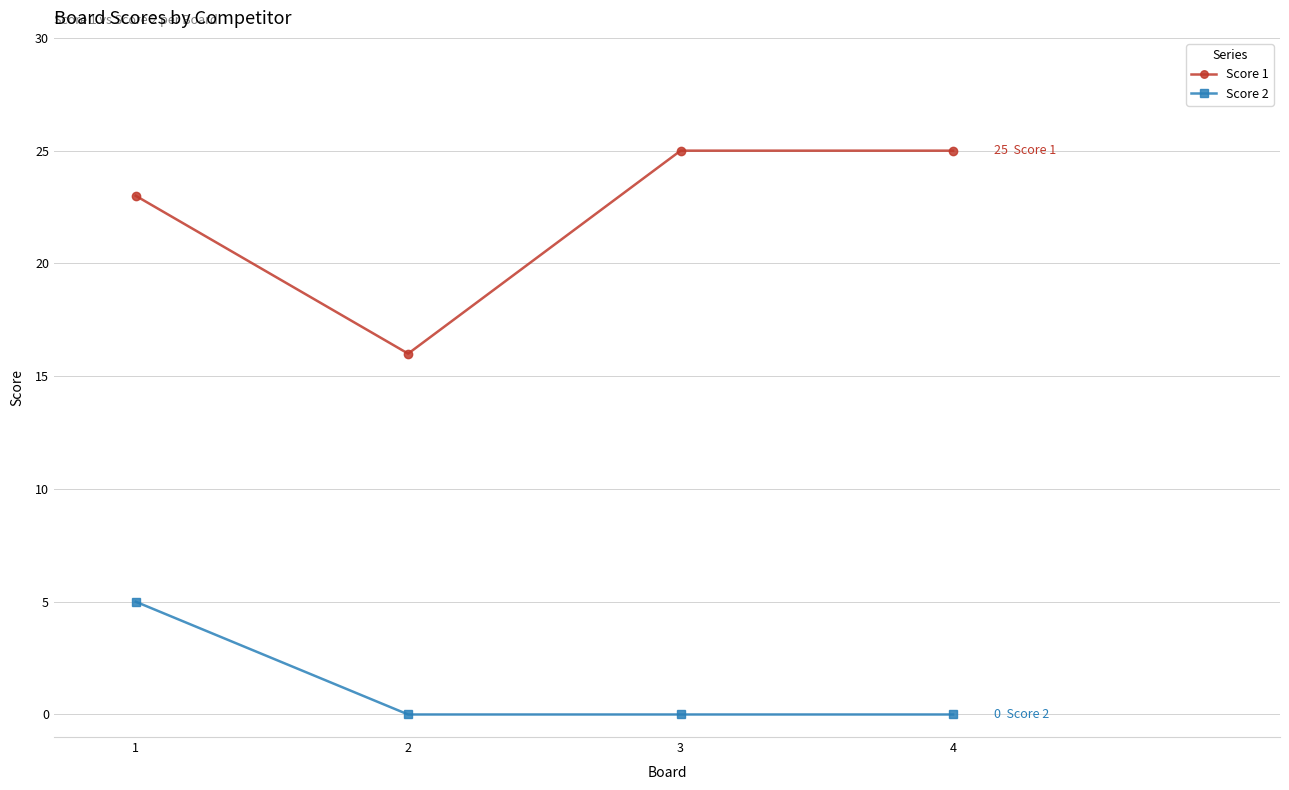

List the series in order of their peak value, highest first.

Score 1, Score 2